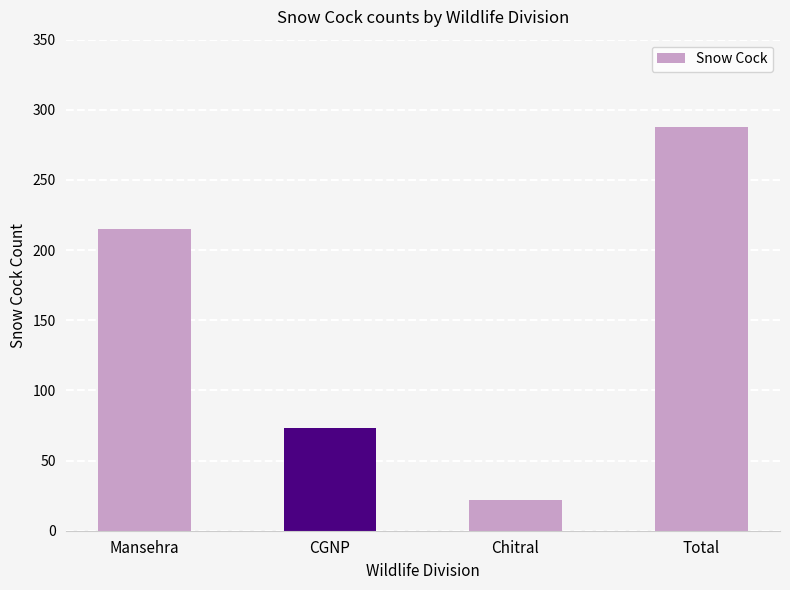

Rank the categories by value from highest to lowest.

Total, Mansehra, CGNP, Chitral